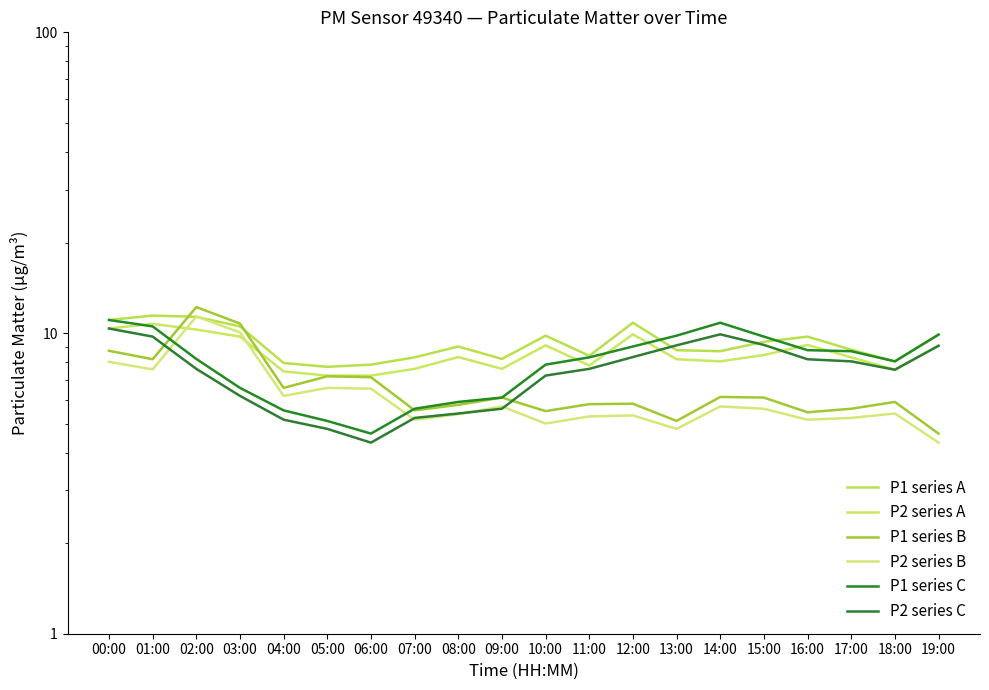

Between 08:00 and 04:00, which is larger?

08:00